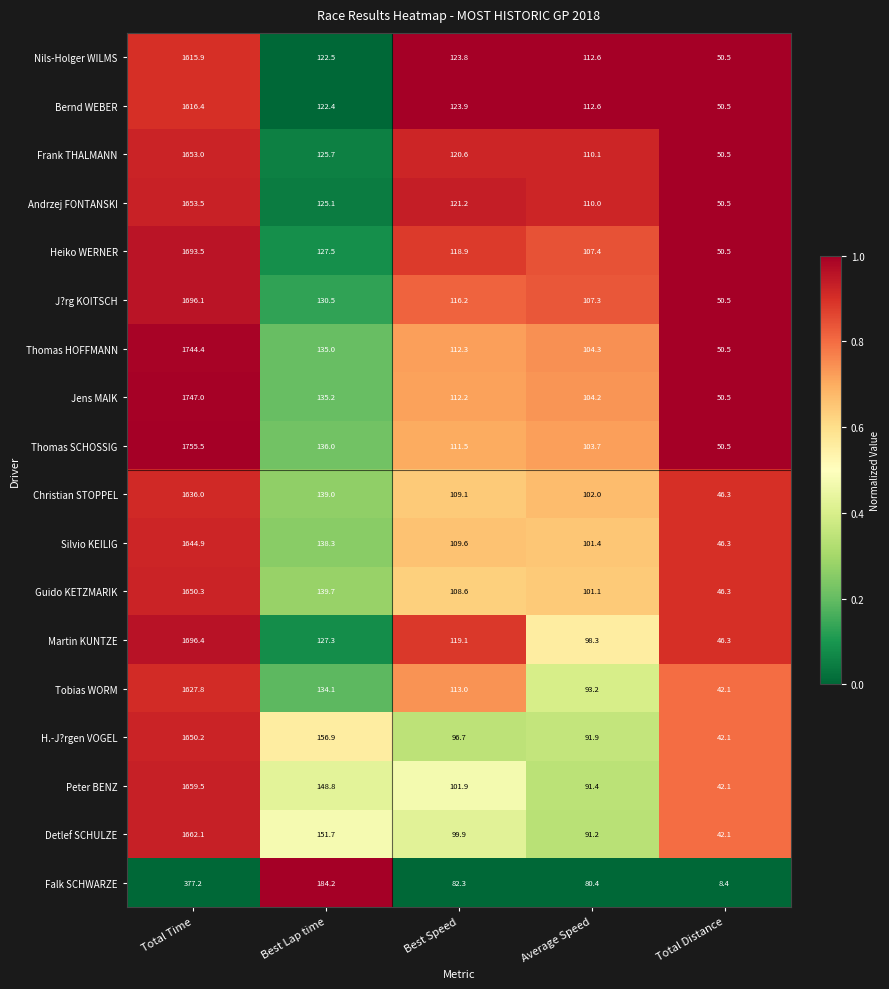

Which category has the lowest value across all series?

Total Distance